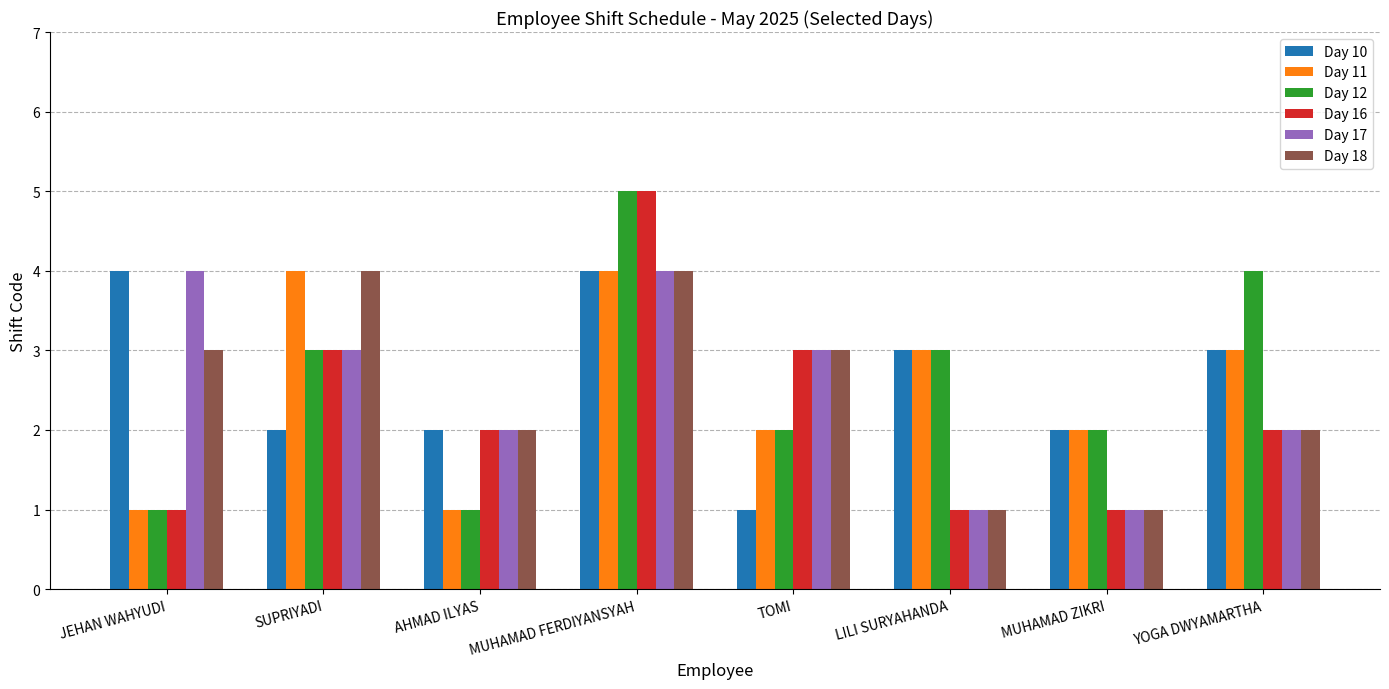

What is the sum of all Day 17 values?

20